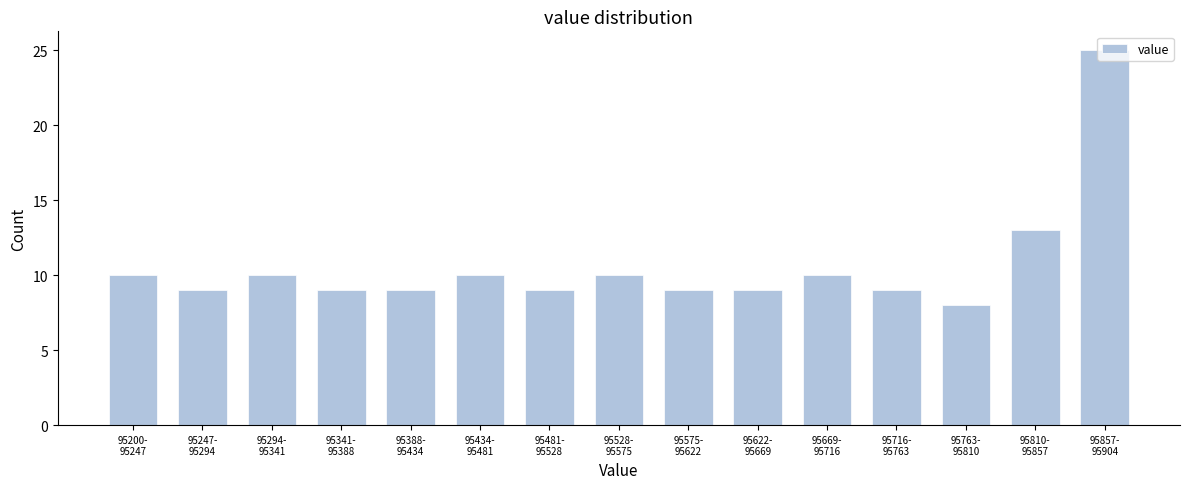

What is the smallest value displayed?

8